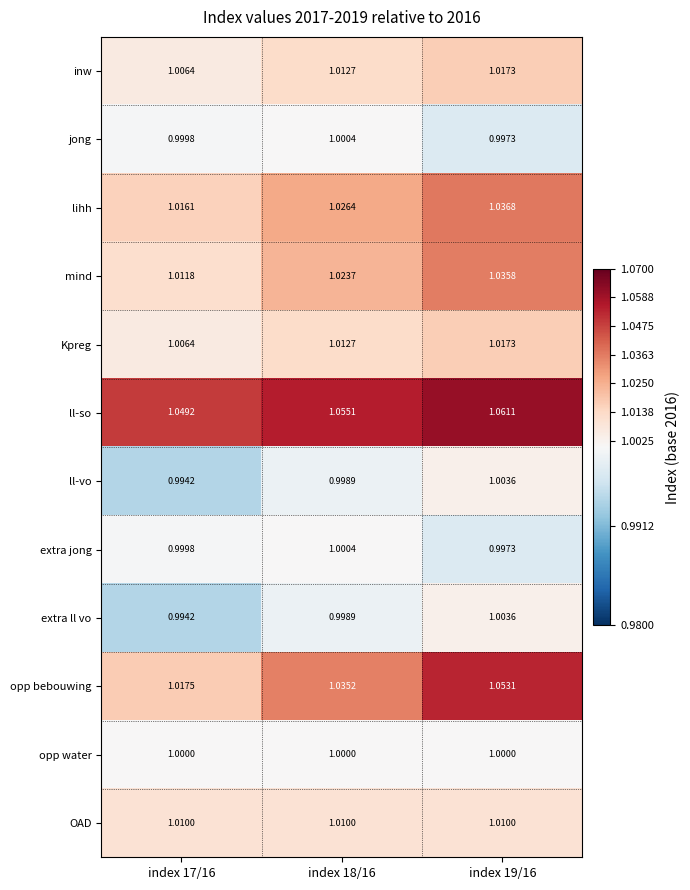

Which series has the largest range (max minus min)?

opp bebouwing